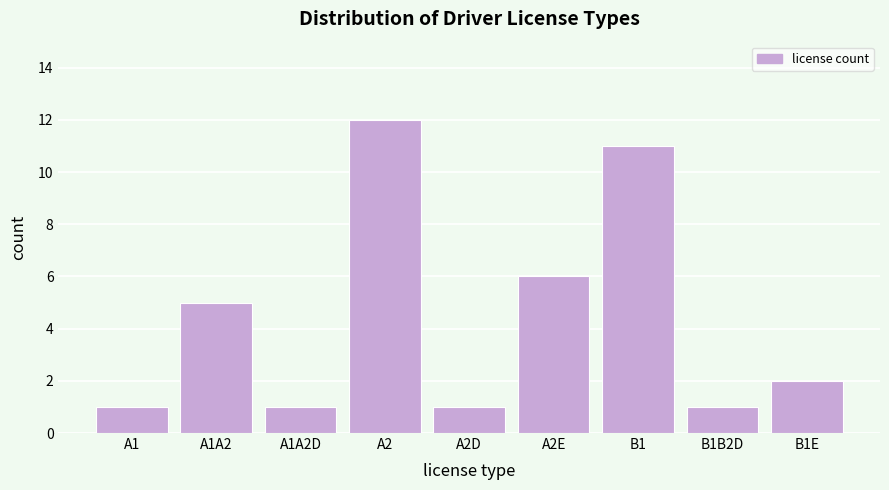

Reading right to left, transcribe all the data shown in this chart.

2	1	11	6	1	12	1	5	1